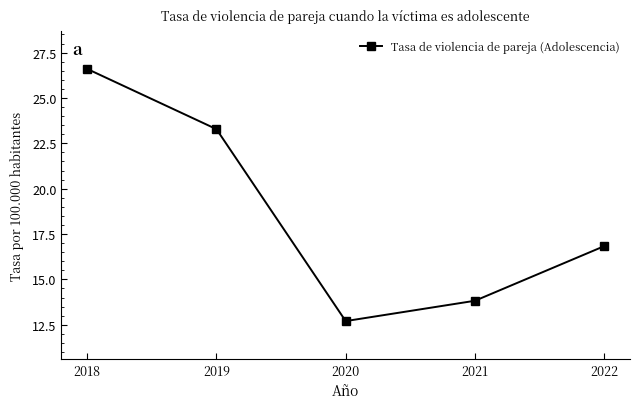

The value at 2019 is 14.7. True or false?

False